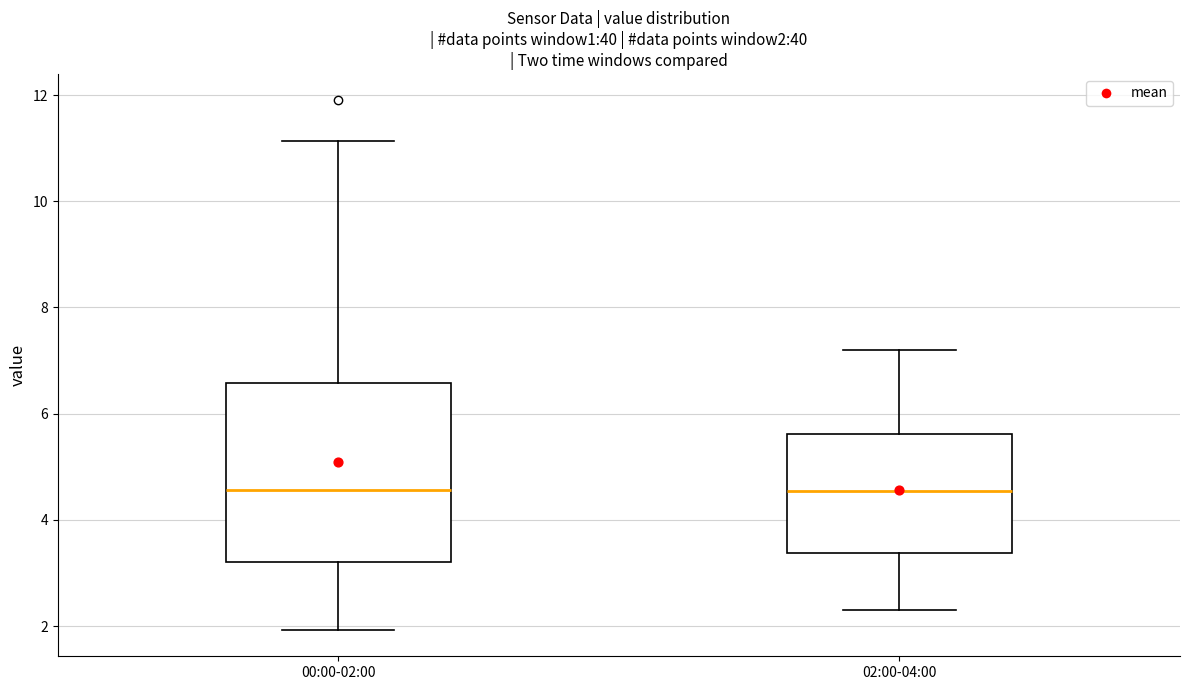

Where does the lower whisker of the box for 00:00-02:00 end on the y-axis? The values are not printed on the chart, so give them approximately, as read against the axis.

2.0